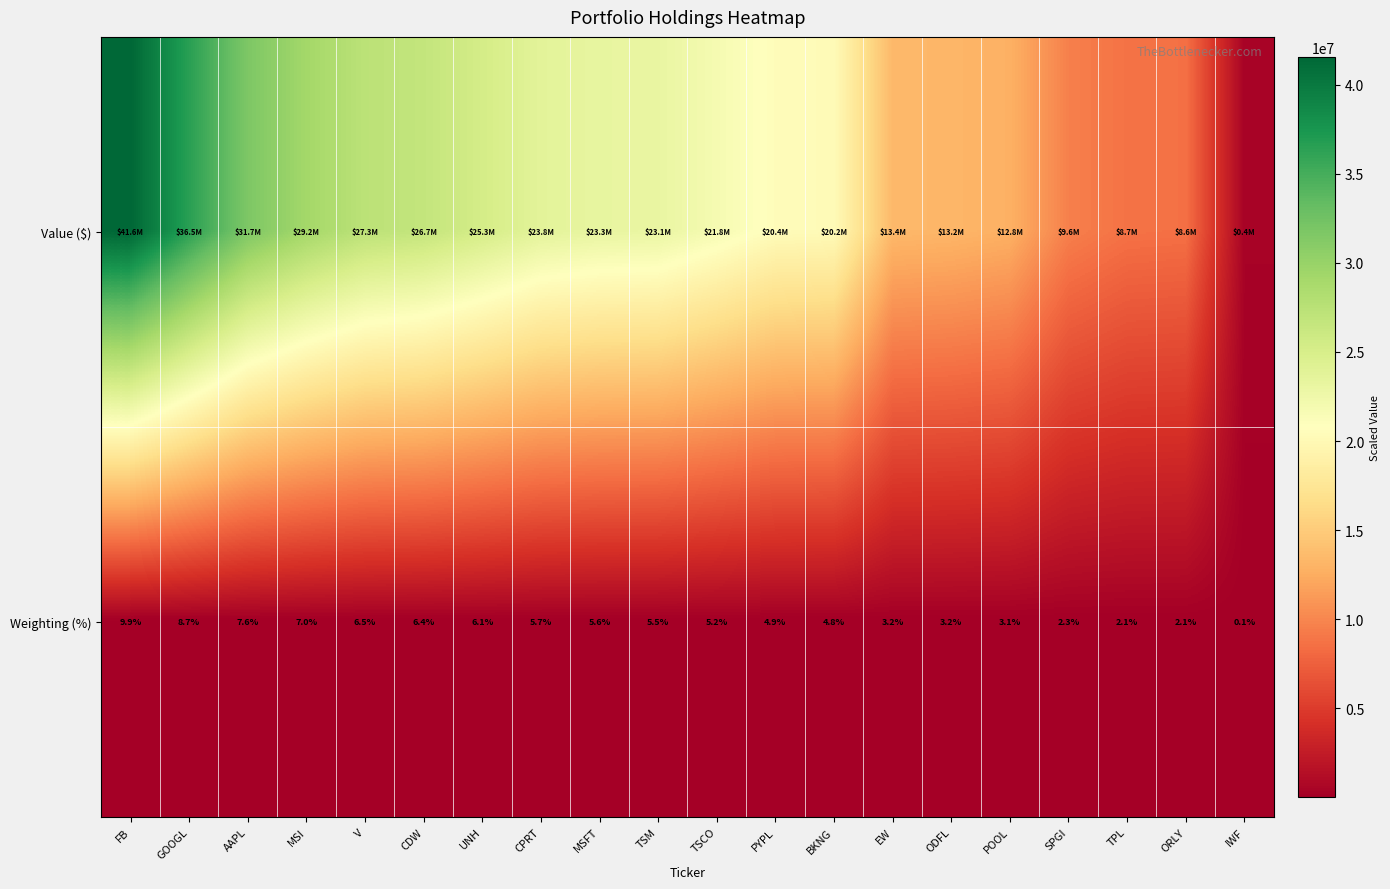

What is the difference between the Weighting (%) values at SPGI and CPRT?

3.4